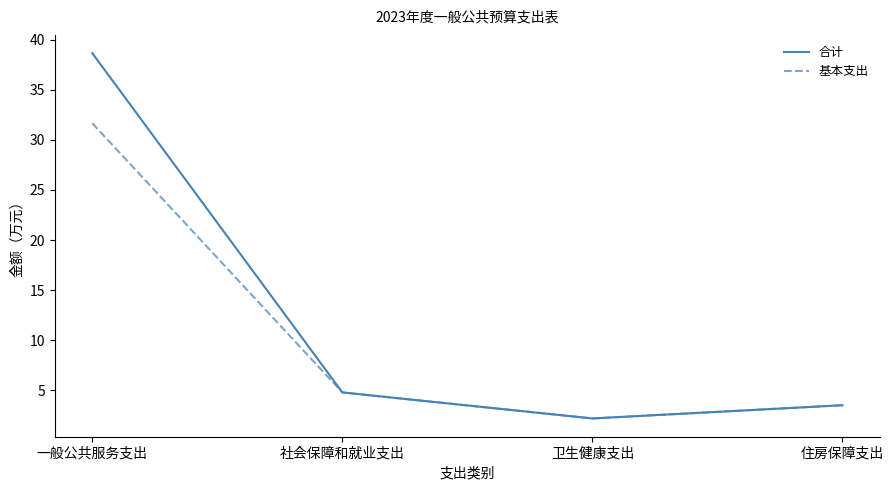

True or false: 基本支出 has a value of 4.8 at 社会保障和就业支出.

True